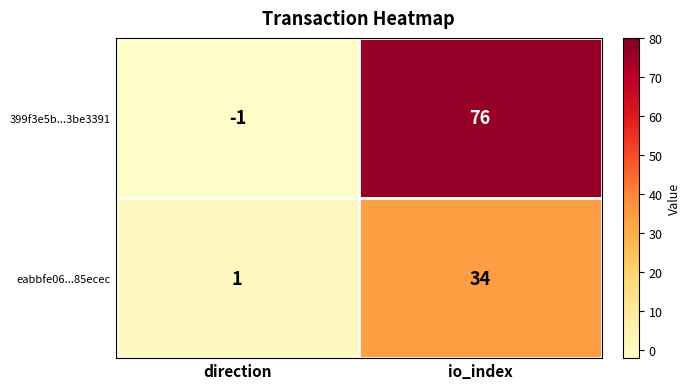

Between direction and io_index, which series saw the biggest shift?

399f3e5b...3be3391